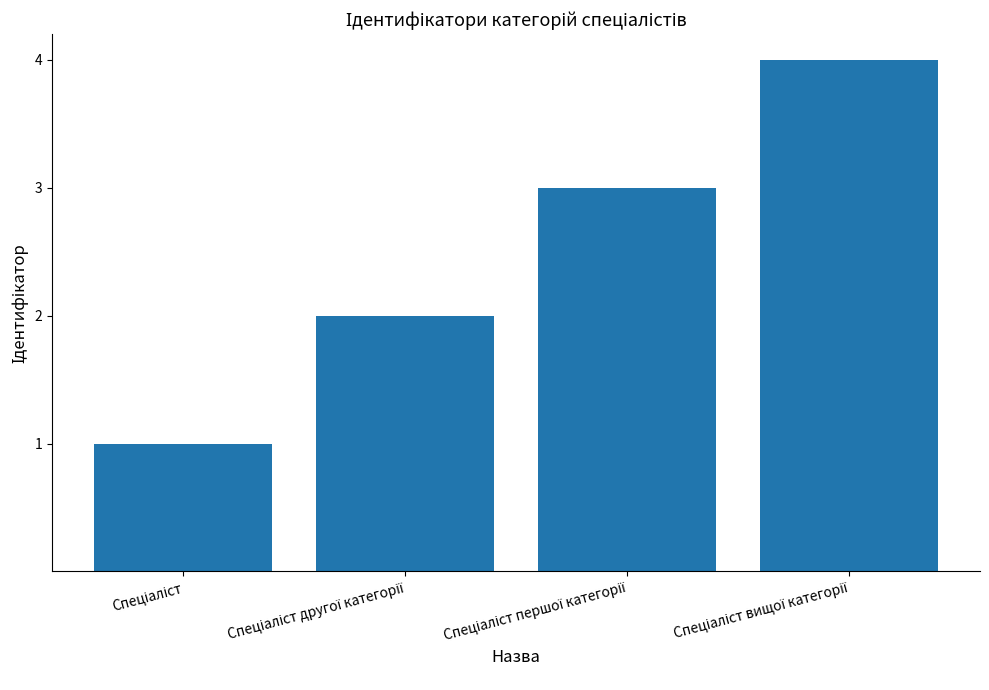

What is the difference between the maximum and minimum values?

3